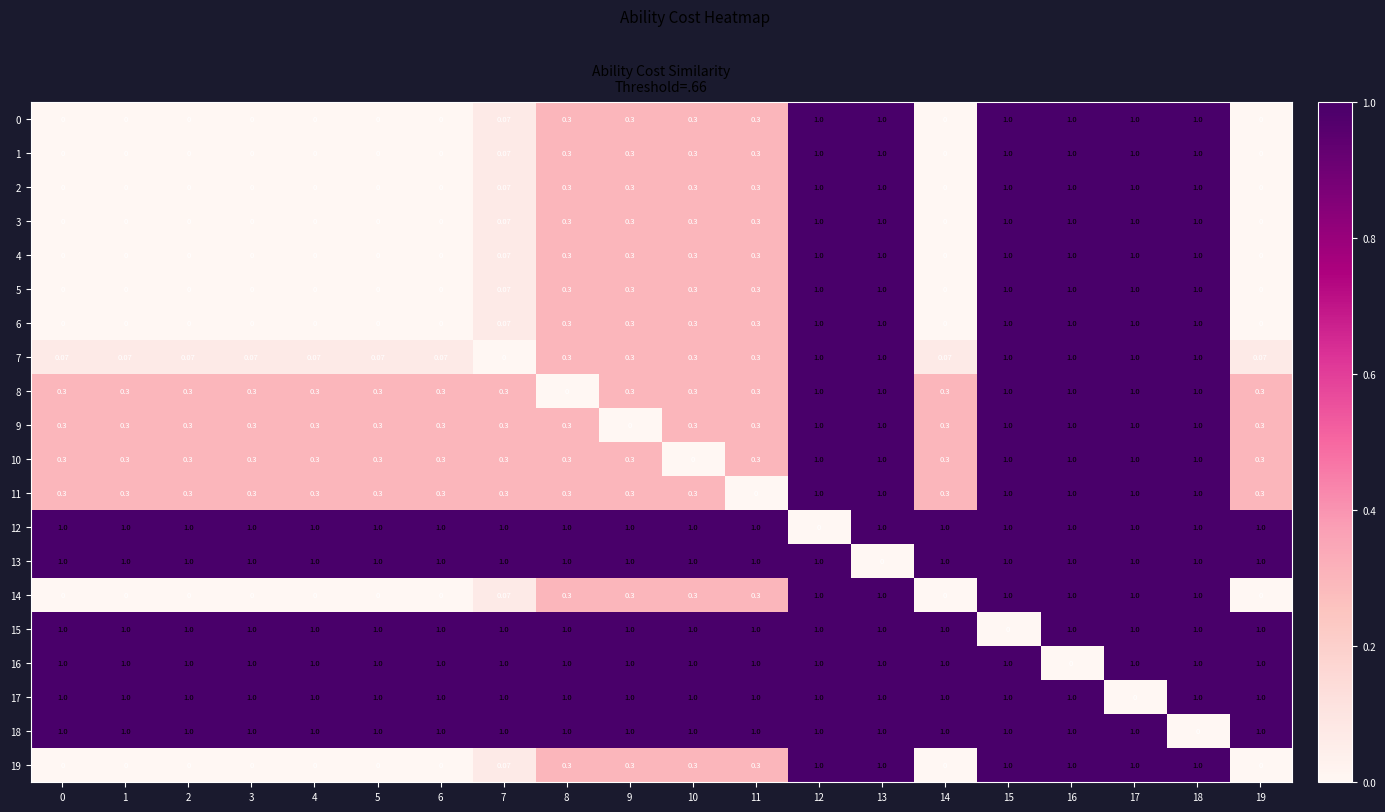

How many categories are shown in the chart?

20